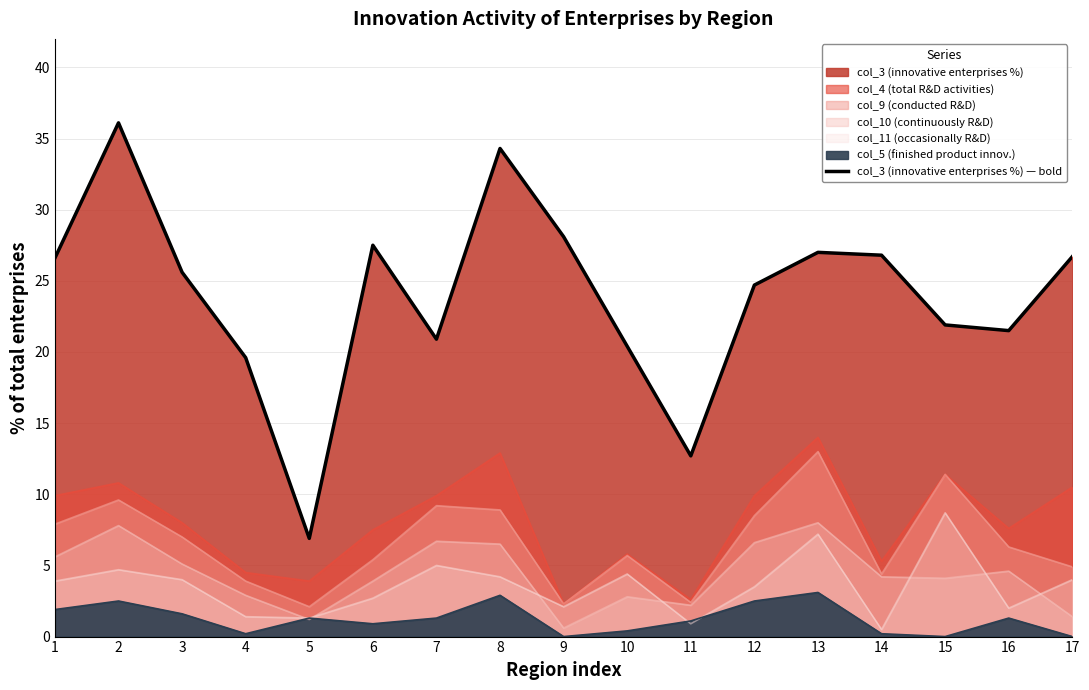

What is the value of the 6th point from the left?

27.5